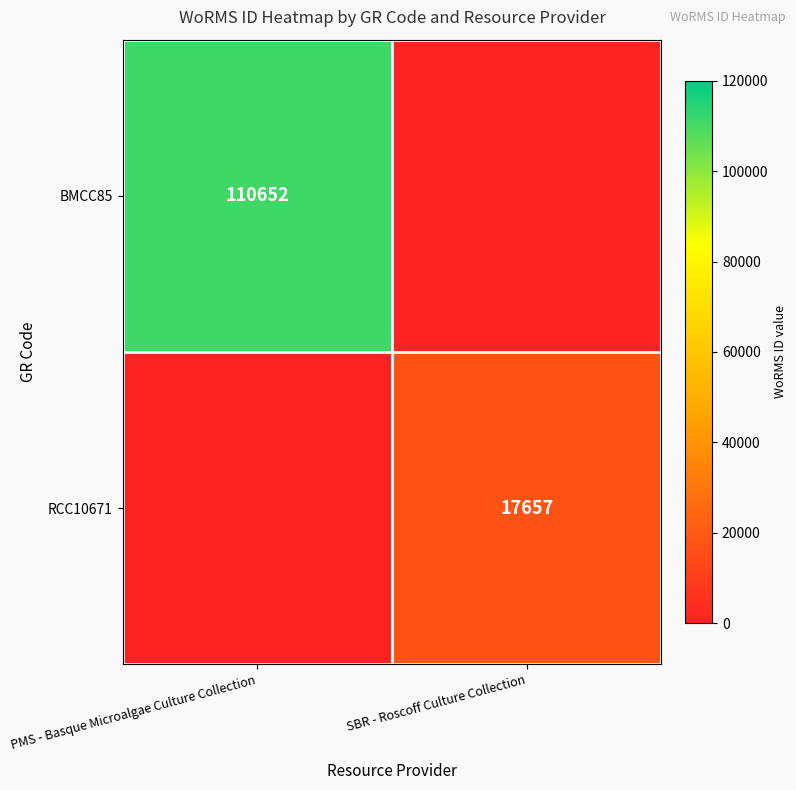

The value of RCC10671 at SBR - Roscoff Culture Collection is 26482. True or false?

False